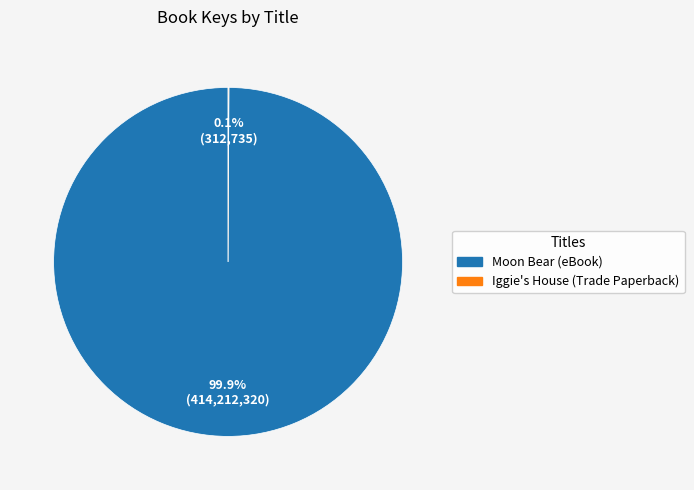

What is the majority slice?

Moon Bear (eBook)